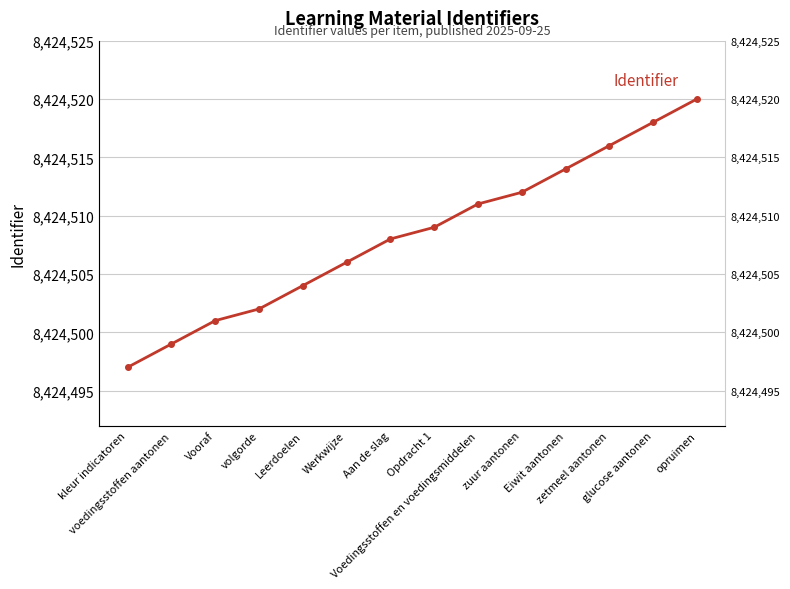

List the labels in order of value, largest first.

opruimen, glucose aantonen, zetmeel aantonen, Eiwit aantonen, zuur aantonen, Voedingsstoffen en voedingsmiddelen, Opdracht 1, Aan de slag, Werkwijze, Leerdoelen, volgorde, Vooraf, voedingsstoffen aantonen, kleur indicatoren